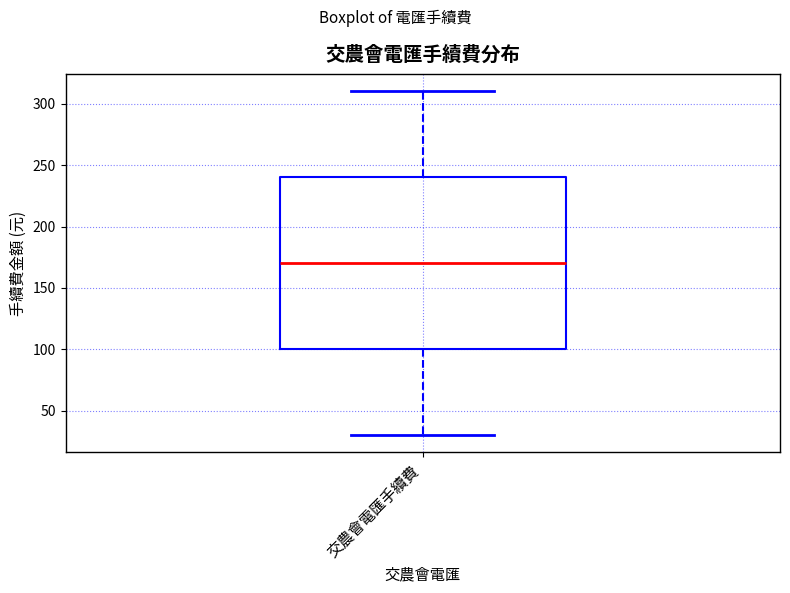

Where does the upper whisker of the box for 交農會電匯手續費 end on the y-axis? The values are not printed on the chart, so give them approximately, as read against the axis.

310